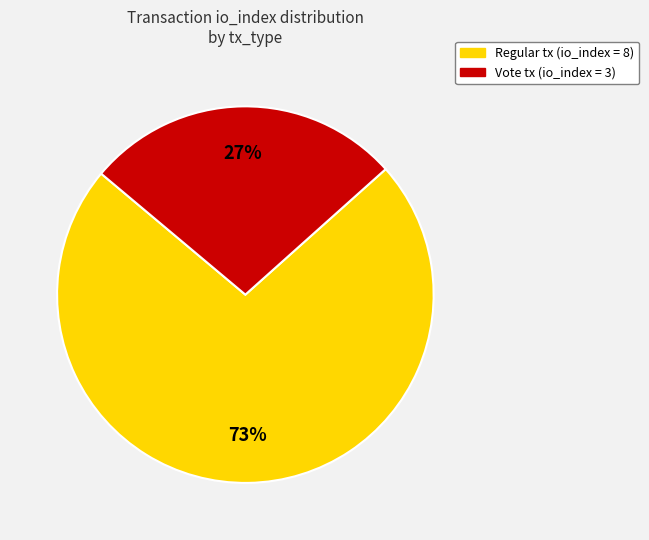

Does any single category account for the majority?

Yes